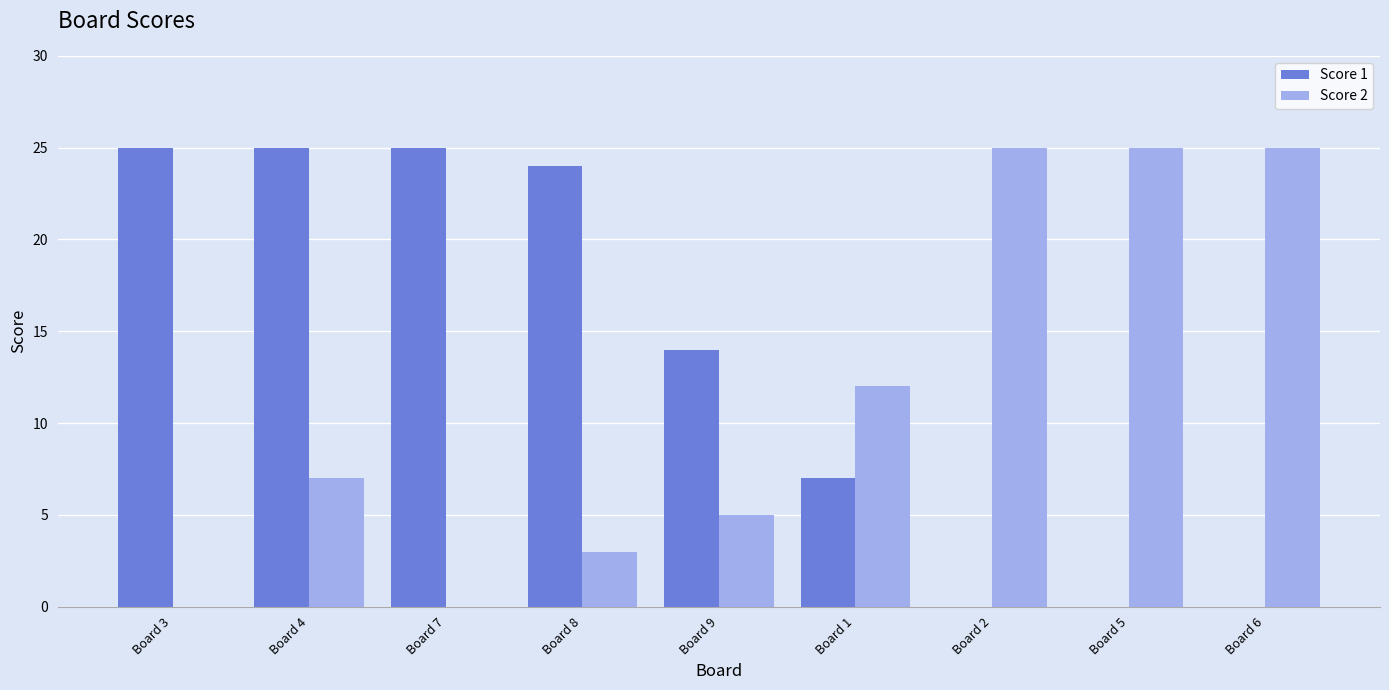

What is the difference between the Score 2 values at Board 9 and Board 2?

20